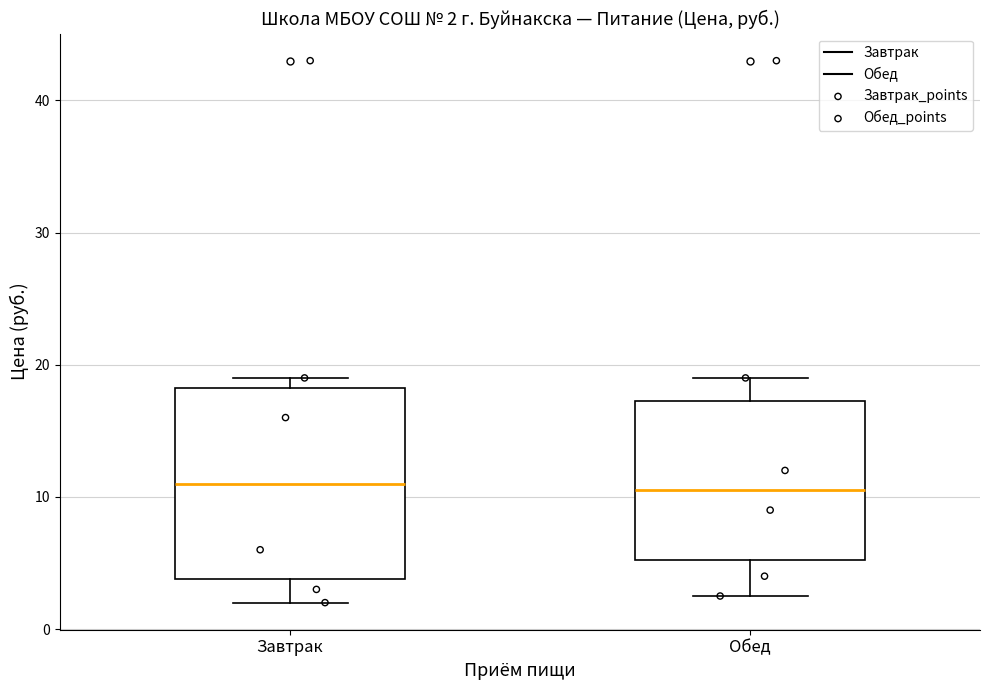

Comparing the boxes themselves (not the whiskers), which one is the tallest?

Завтрак